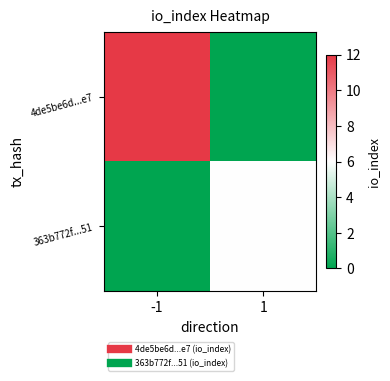

At how many categories does at least one series exceed 9?

1